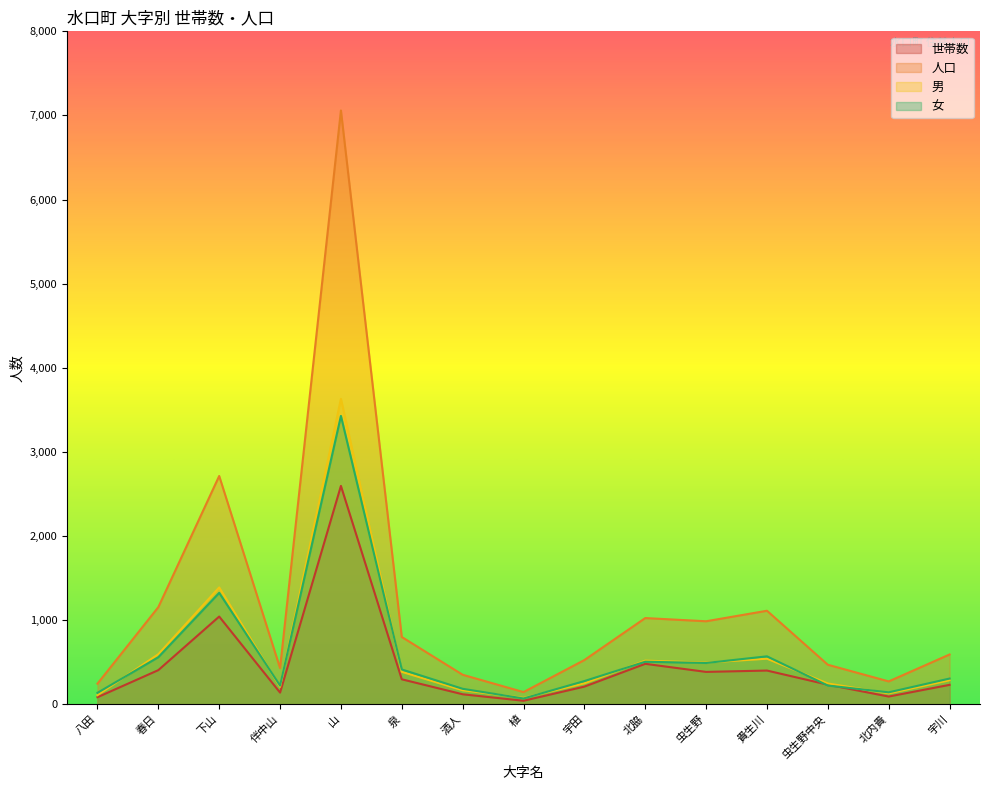

Which series has the largest total across all categories?

人口